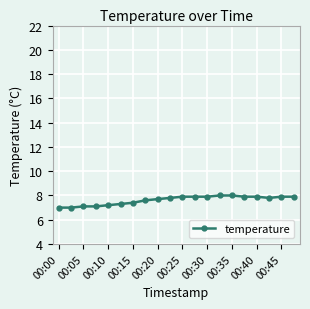

What is the difference between the maximum and minimum values?

1.0